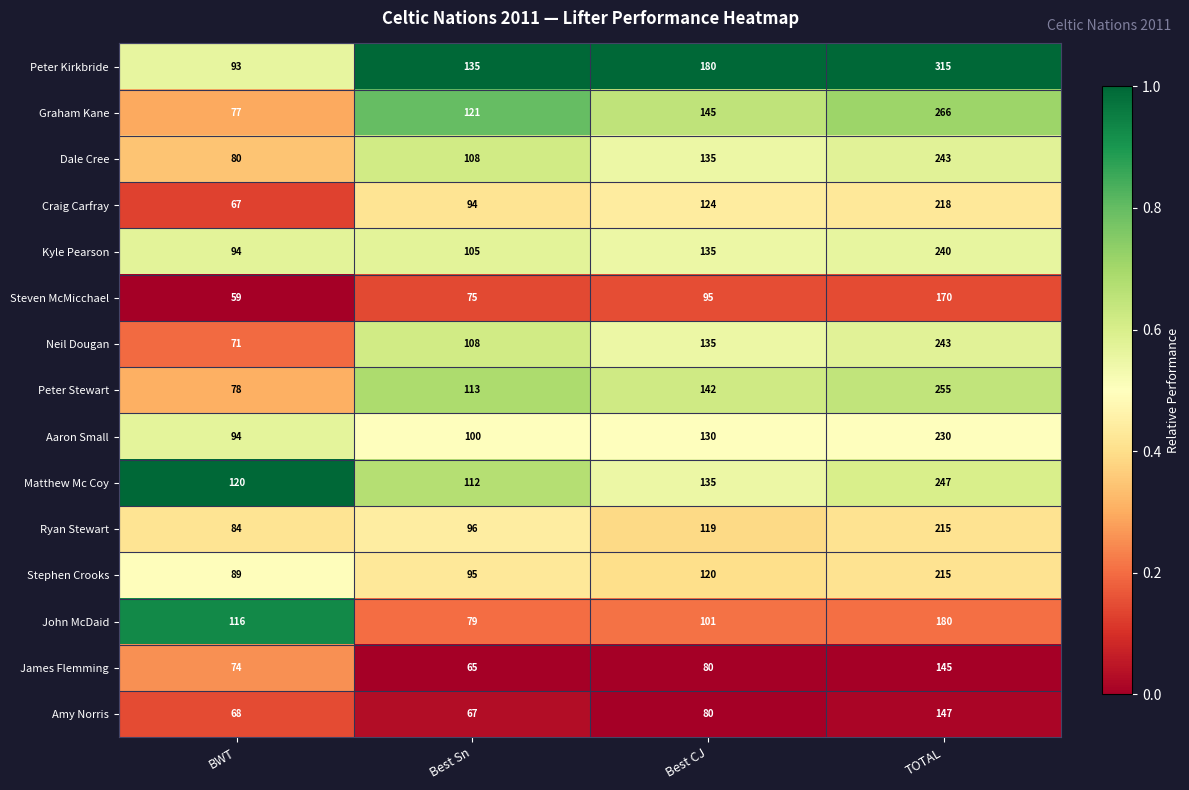

How many Dale Cree values are between 108 and 243?

3